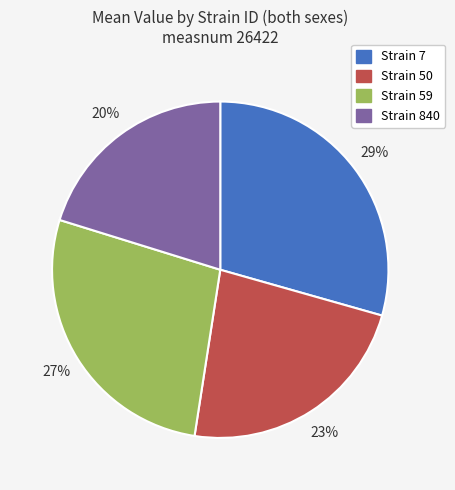

To the nearest percent, what is the average slice percentage?

25%